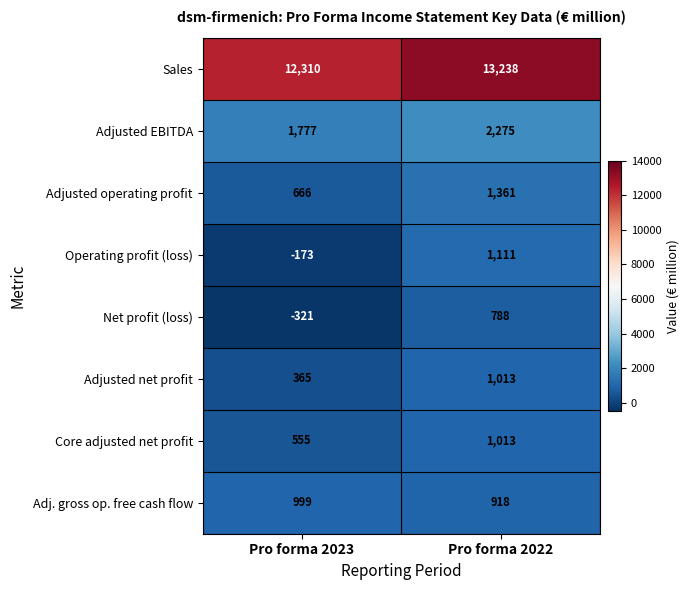

List the labels in order of Adjusted net profit value, smallest first.

Pro forma 2023, Pro forma 2022